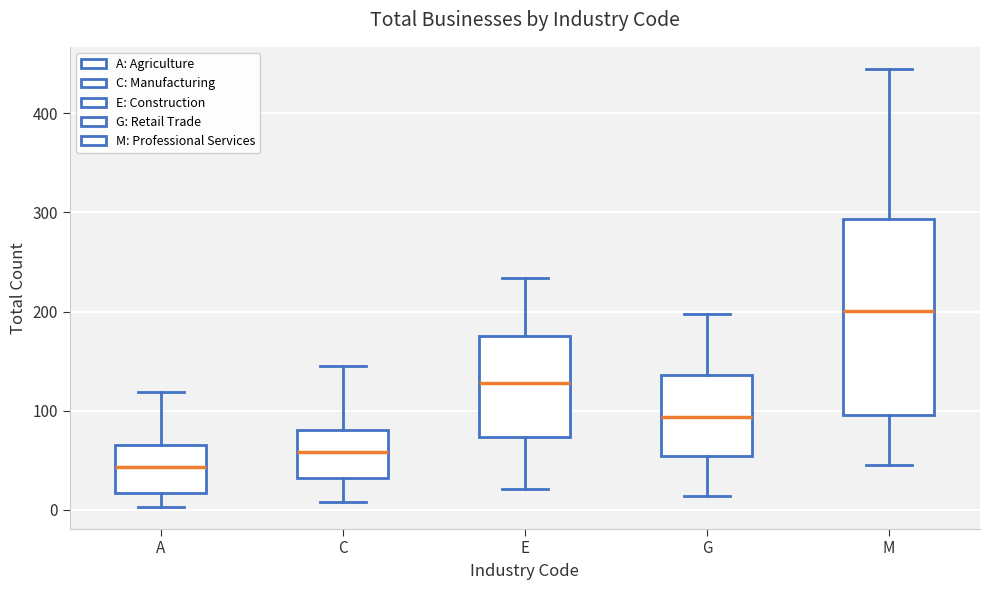

Comparing the boxes themselves (not the whiskers), which one is the tallest?

M